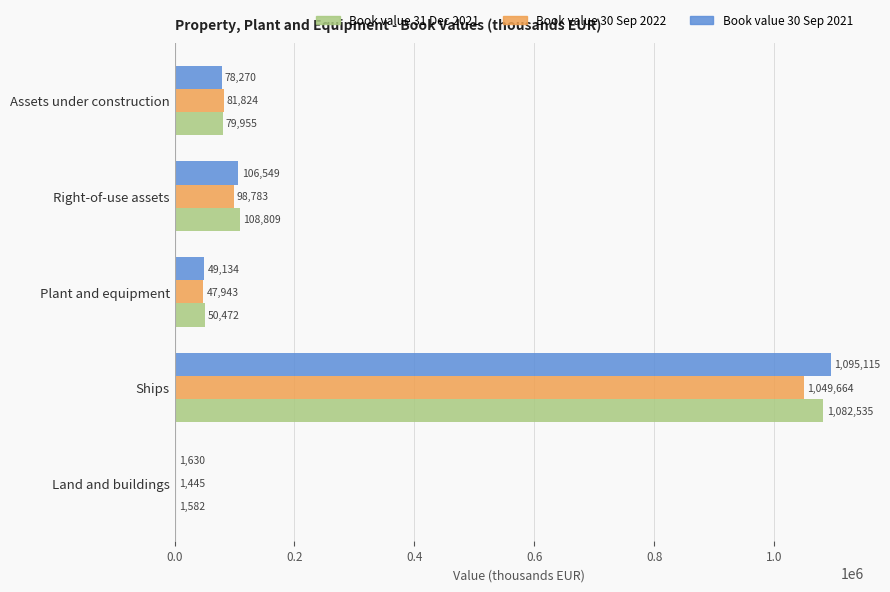

At which label does Book value 30 Sep 2022 reach its peak?

Ships